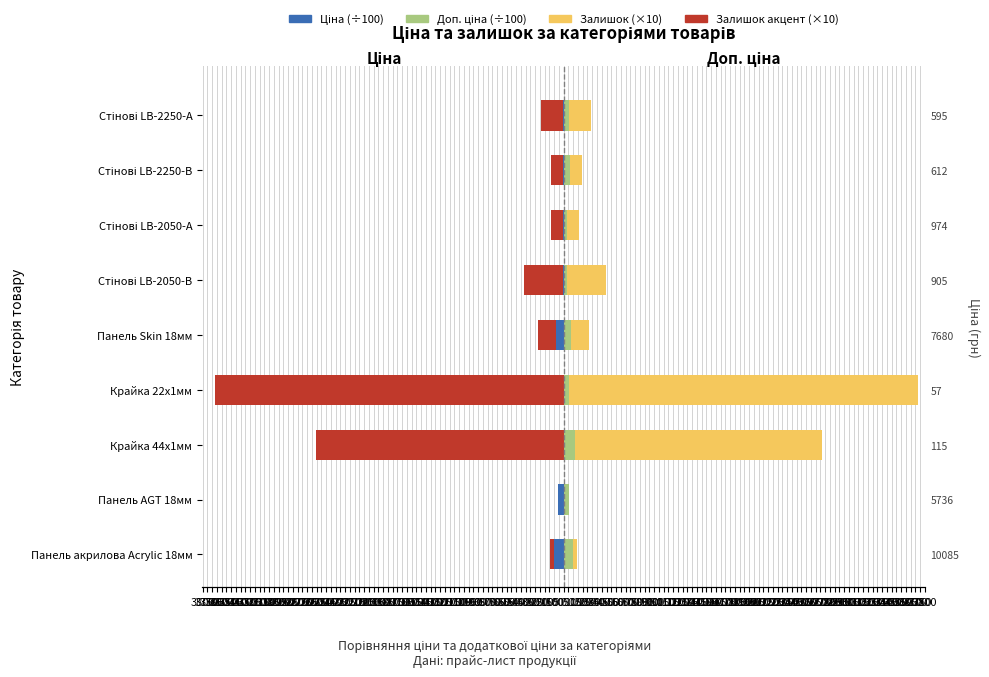

What is the sum of all Доп. ціна values?

604.2